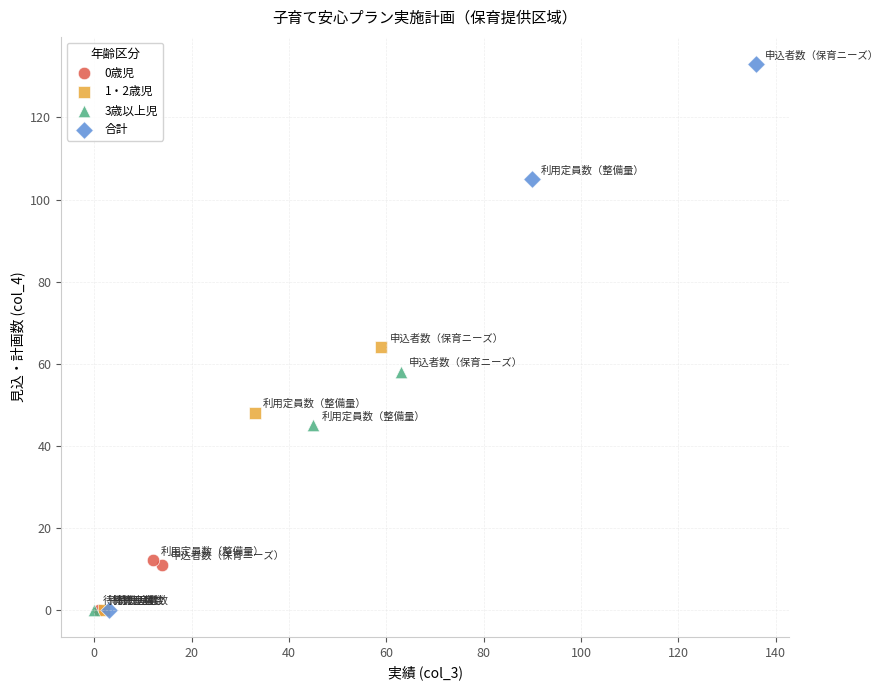

What are all the series names shown in the legend?

0歳児, 1・2歳児, 3歳以上児, 合計